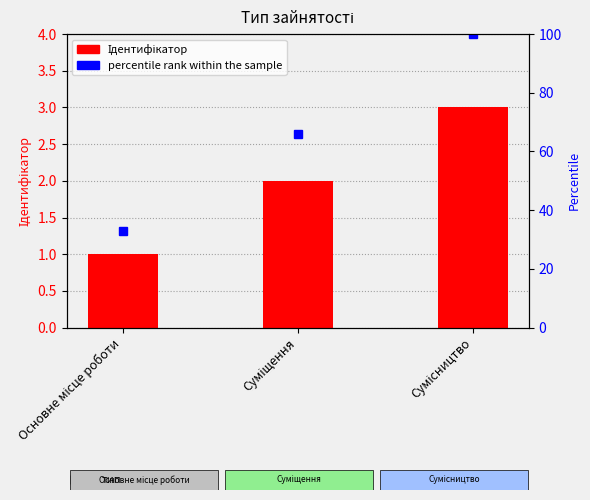

Count the number of categories in the chart.

3